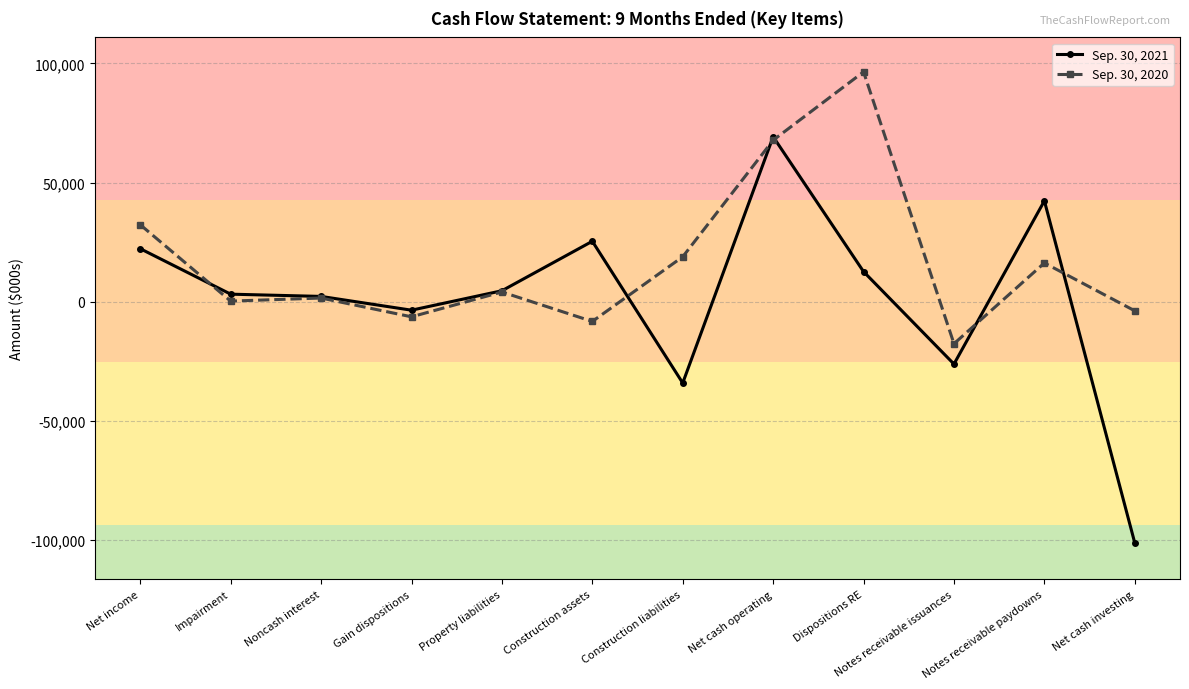

In Sep. 30, 2021, how many points are lower than both neighbors (excluding endpoints)?

3